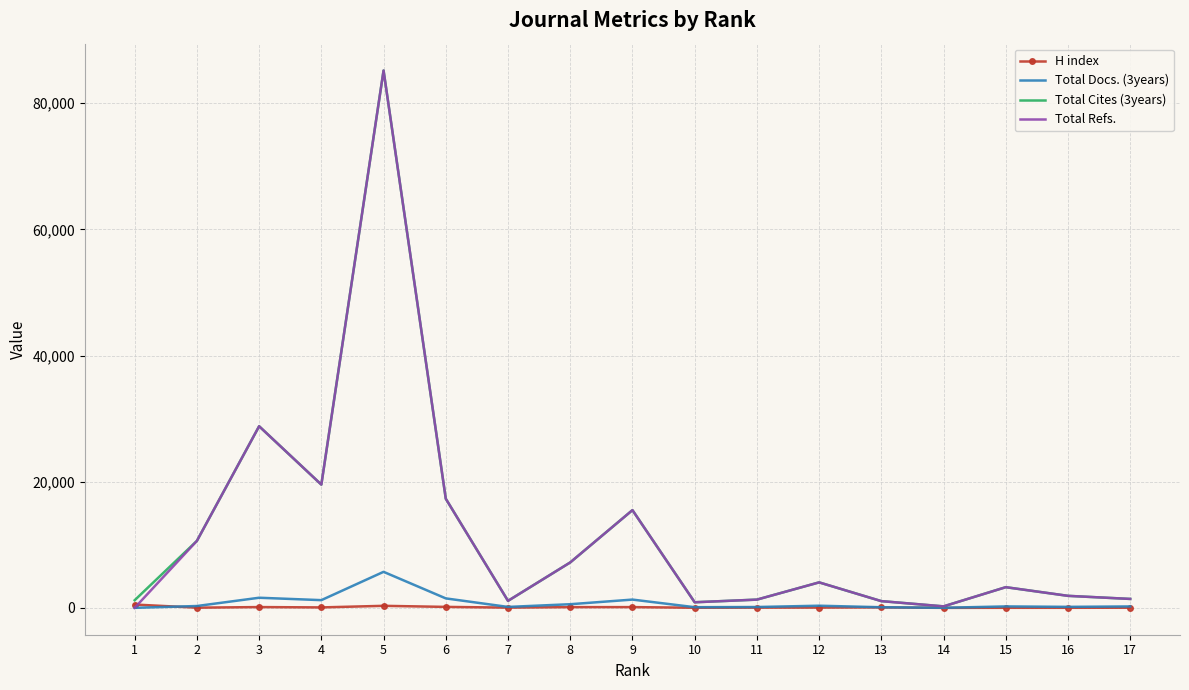

At which category is the sum across all series the highest?

5